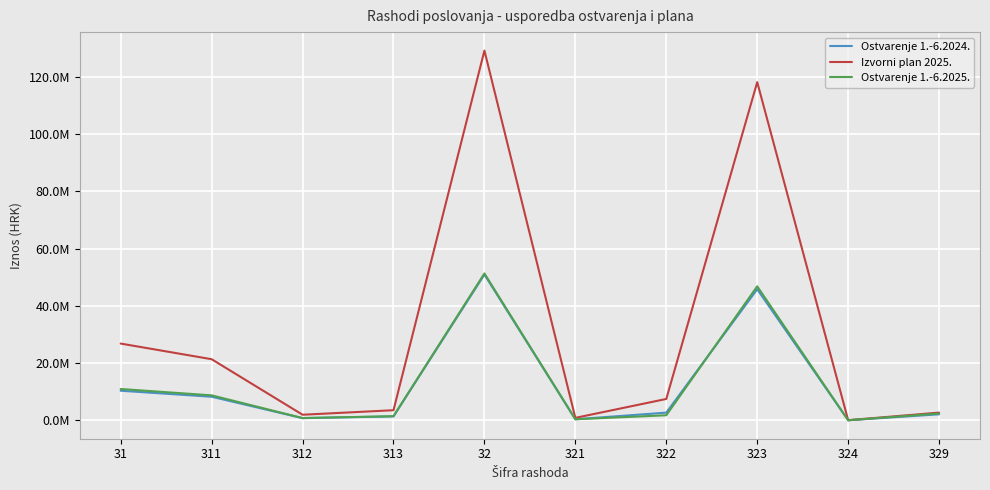

True or false: Ostvarenje 1.-6.2025. and Izvorni plan 2025. intersect in this chart.

False